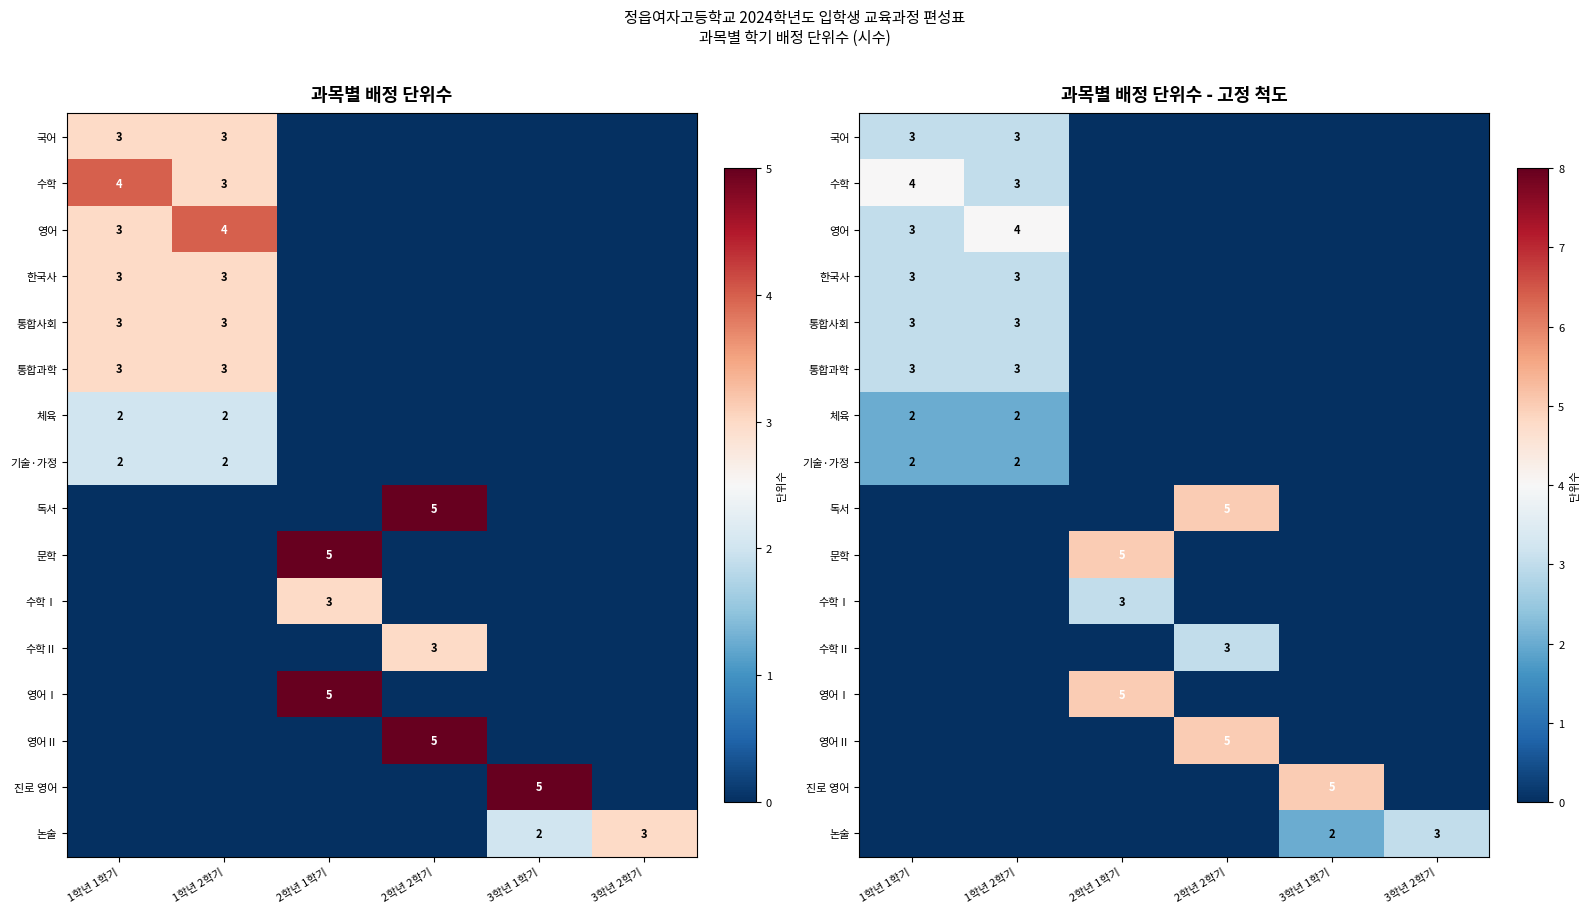

The 독서 series shows 0 at 2학년 1학기. True or false?

True